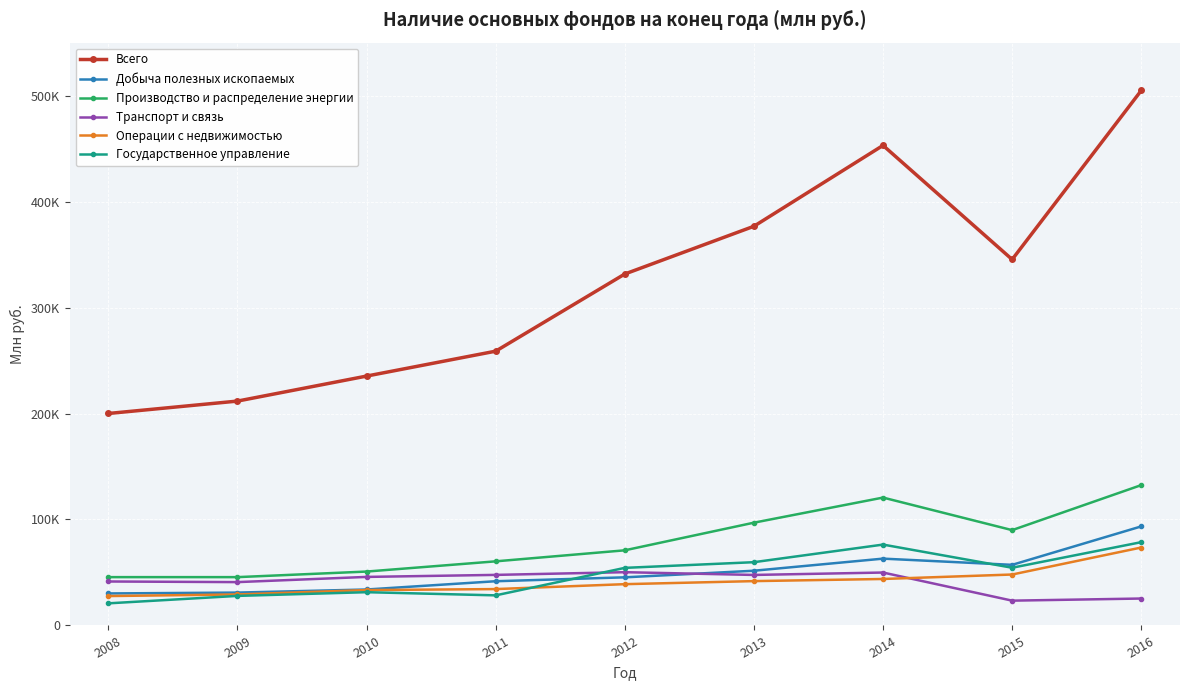

What are all the series names shown in the legend?

Всего, Добыча полезных ископаемых, Производство и распределение энергии, Транспорт и связь, Операции с недвижимостью, Государственное управление